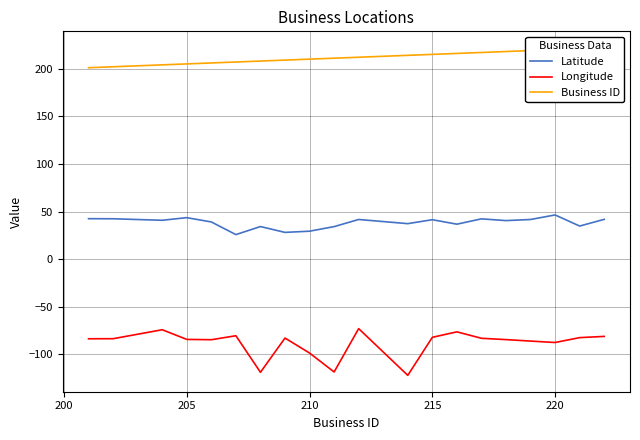

The value of Longitude at 210 is -98.5. True or false?

True